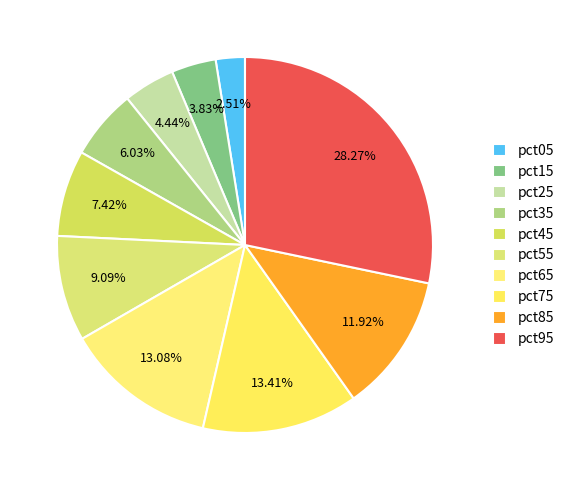

True or false: pct85 accounts for 18% of the total.

False